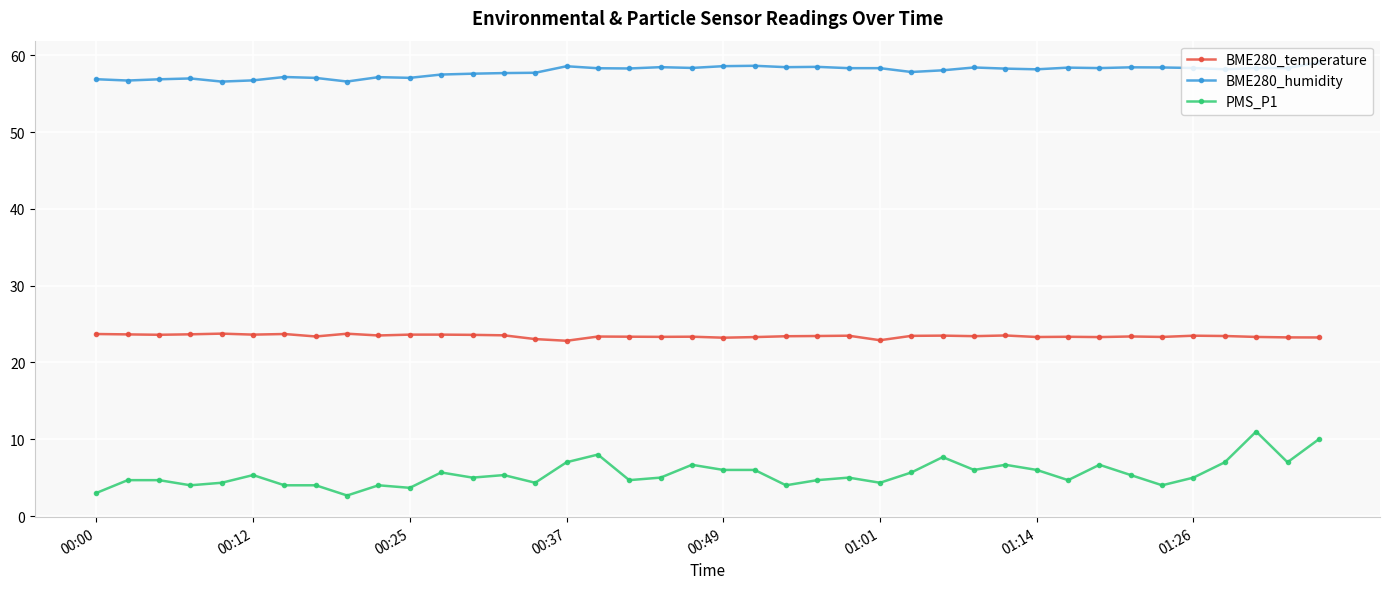

What is the maximum value for BME280_humidity?

59.1